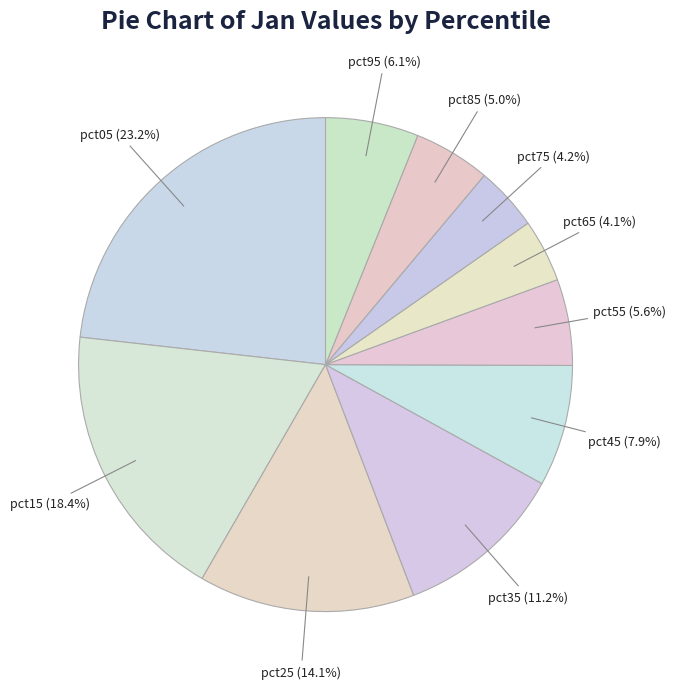

How many slices are in this pie chart?

10